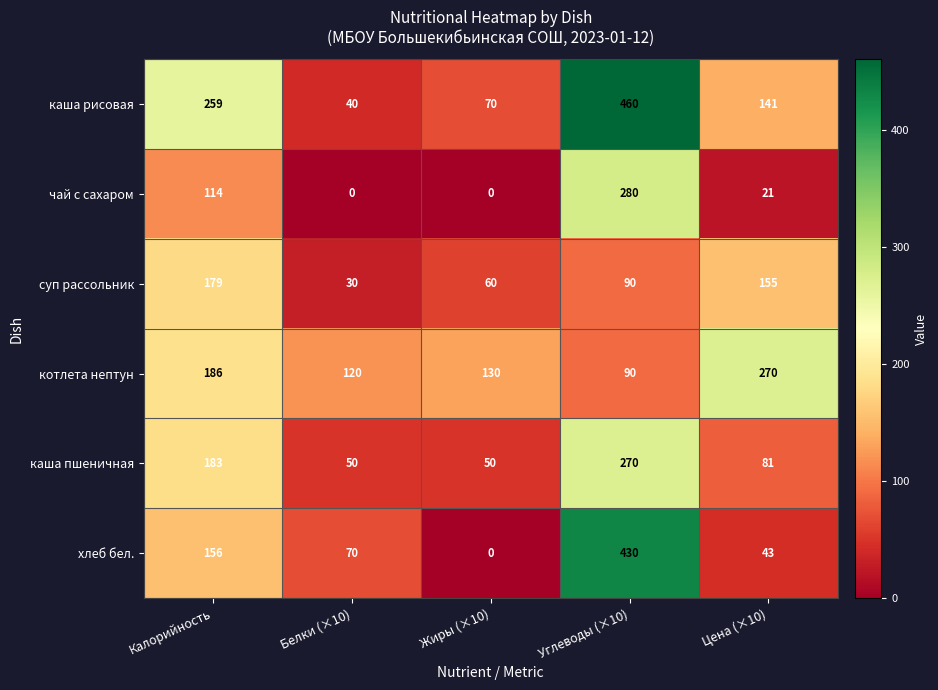

At which label does хлеб бел. reach its minimum?

Жиры (×10)